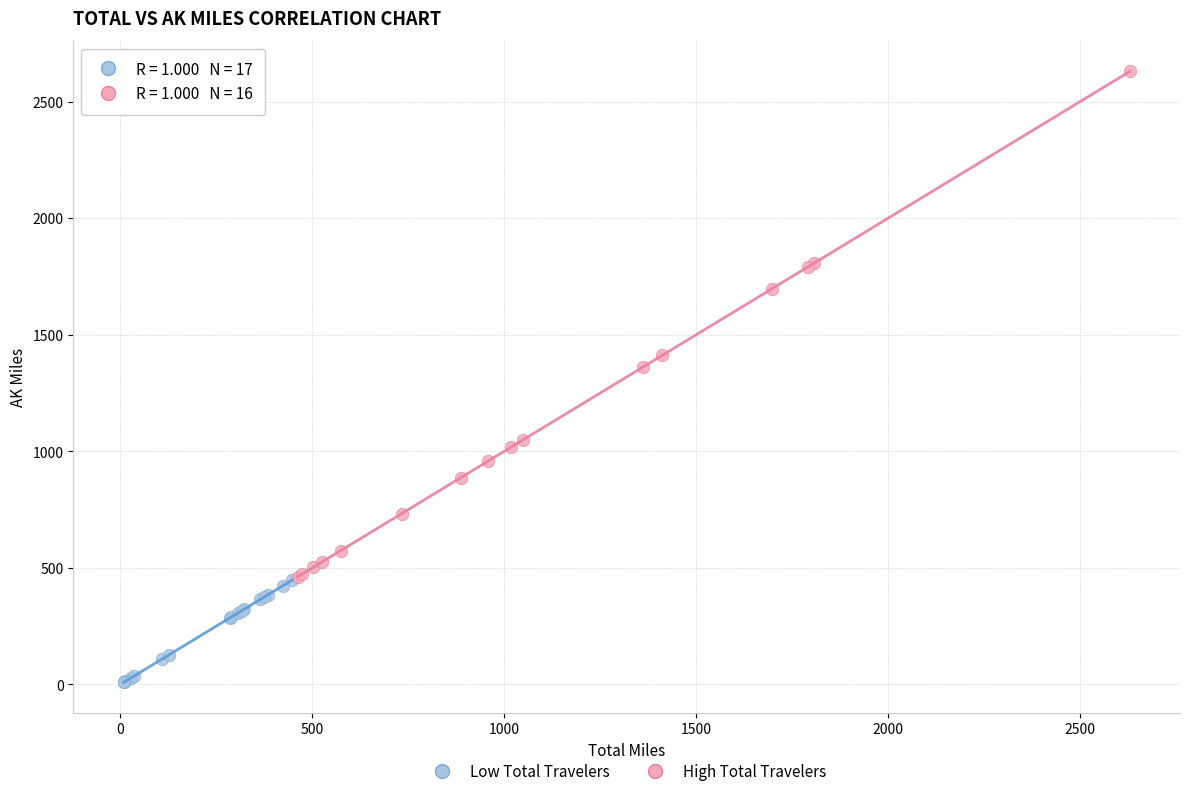

Which series contains the lowest Y value?

Low Total Travelers